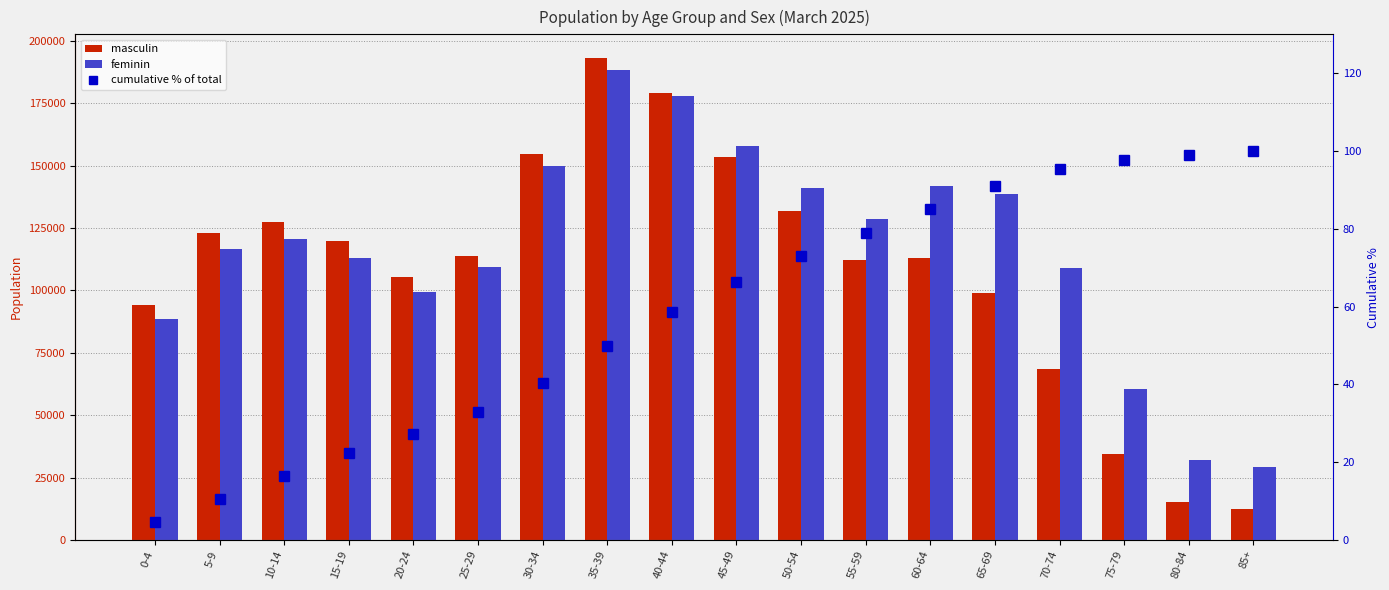

What is the maximum value shown in the chart?

193080.0